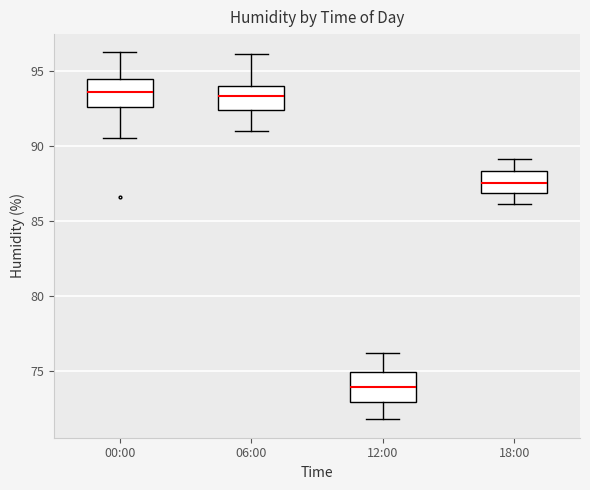

Reading left to right, transcribe this box plot: for each box, give where its median line is, the range the box spans, and where its two whiskers end, as read against the y-axis. The values are not printed on the chart, so give them approximately, as read against the axis.

00:00: median 93.5, box 92.5 to 94.5, whiskers 90.5 to 96.0
06:00: median 93.5, box 92.5 to 94.0, whiskers 91.0 to 96.0
12:00: median 74.0, box 73.0 to 75.0, whiskers 72.0 to 76.0
18:00: median 87.5, box 87.0 to 88.5, whiskers 86.0 to 89.0